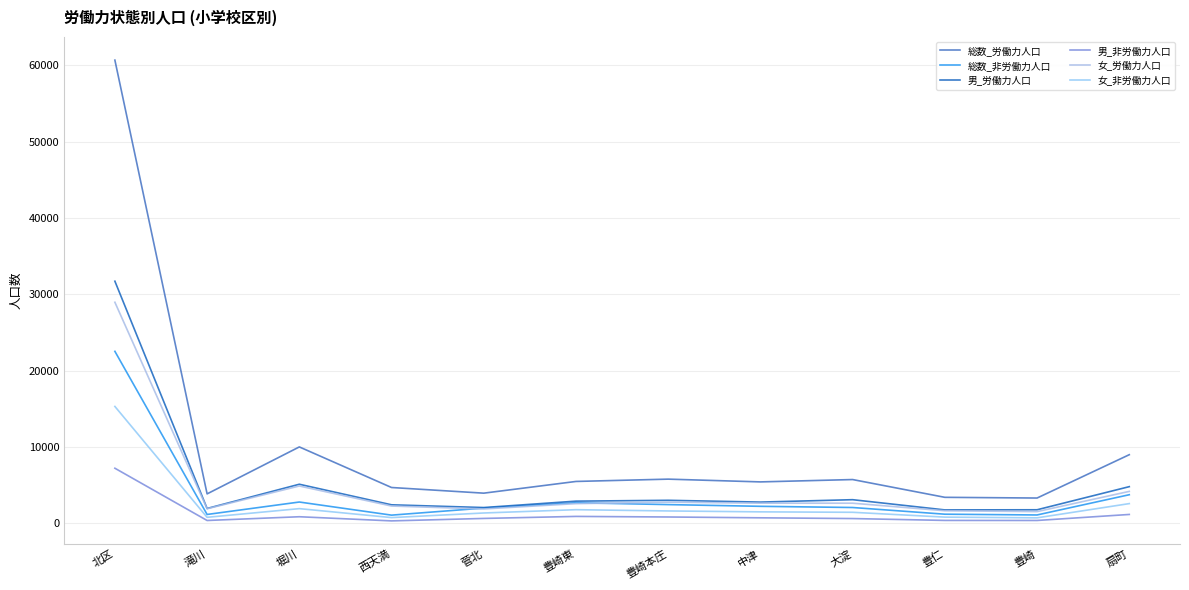

How many lines are shown in the chart?

6